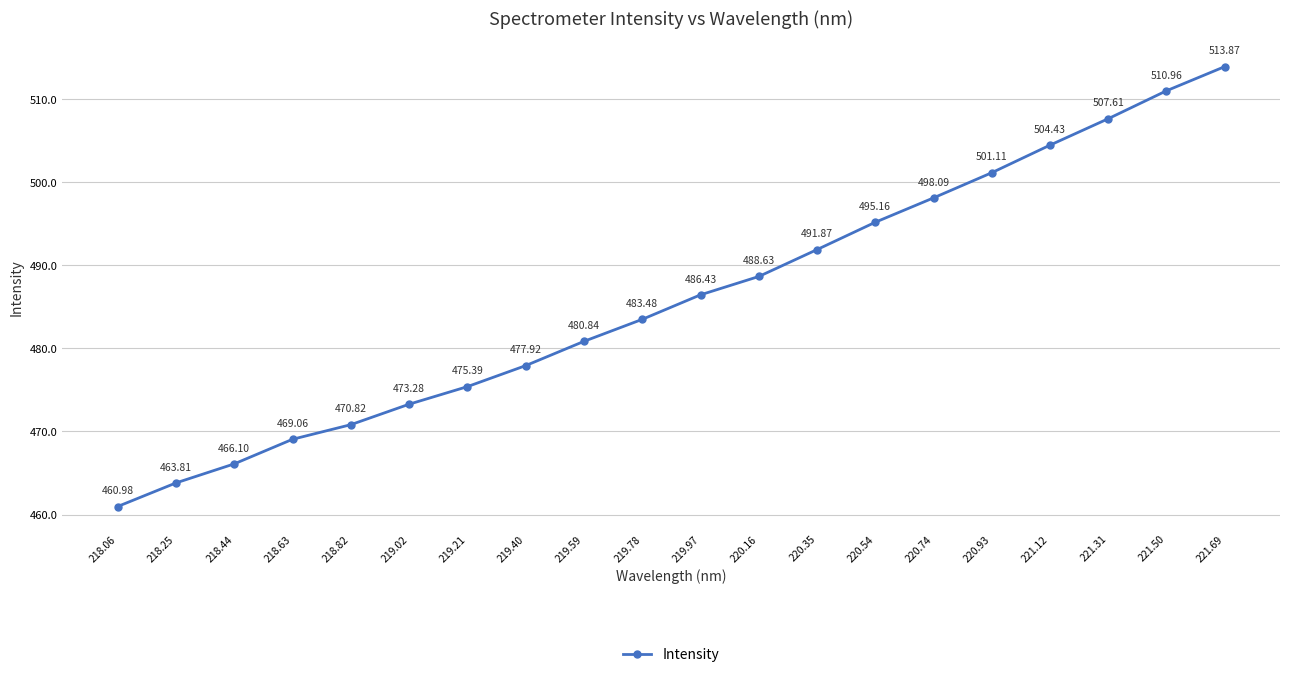

Count the number of categories in the chart.

20